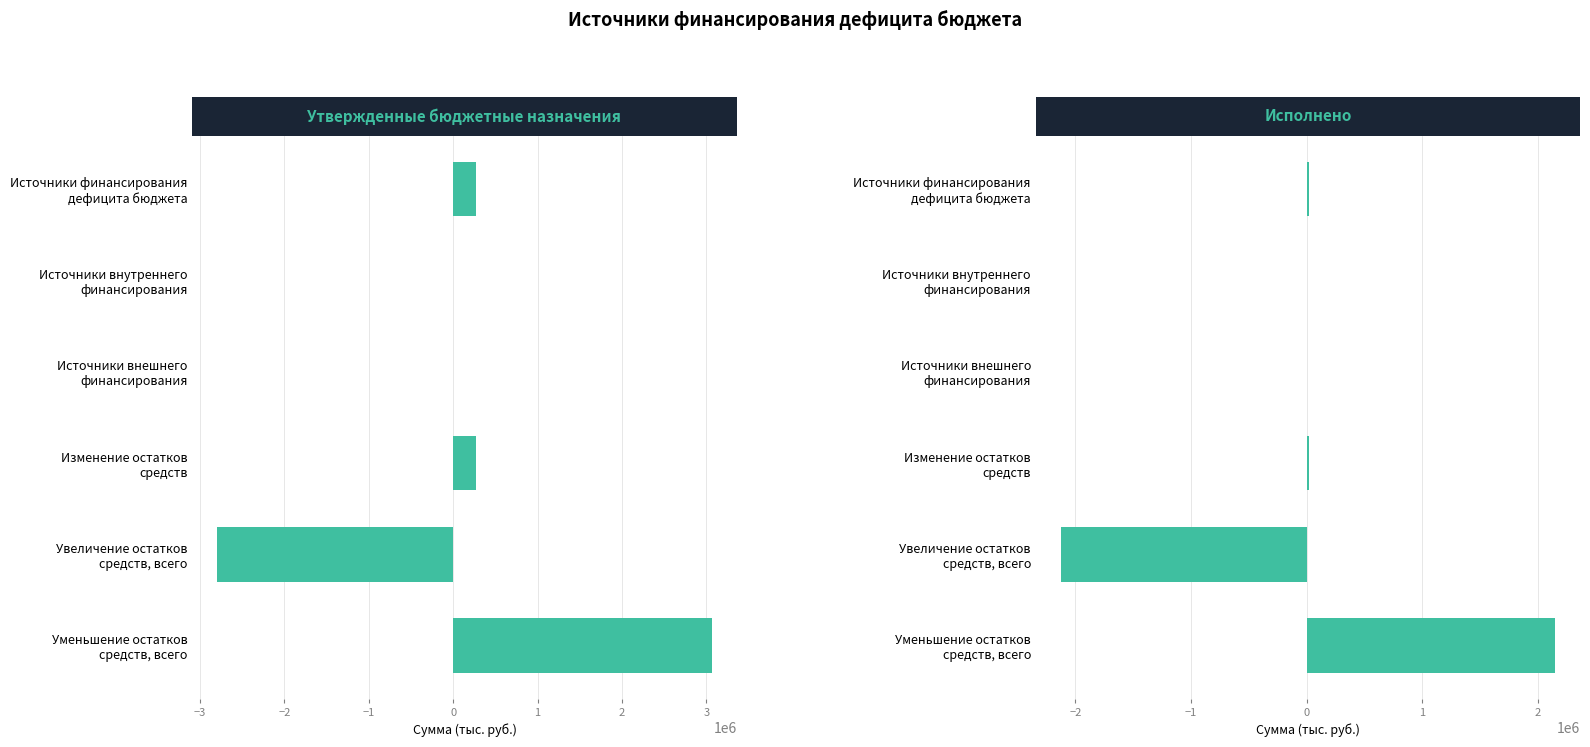

Reading left to right, transcribe all the data shown in this chart.

Утвержденные бюджетные назначения: 265956.4	0.0	0.0	265956.4	-2798349.8	3064306.1
Исполнено: 23931.6	0.0	0.0	23931.6	-2128351.8	2152283.5